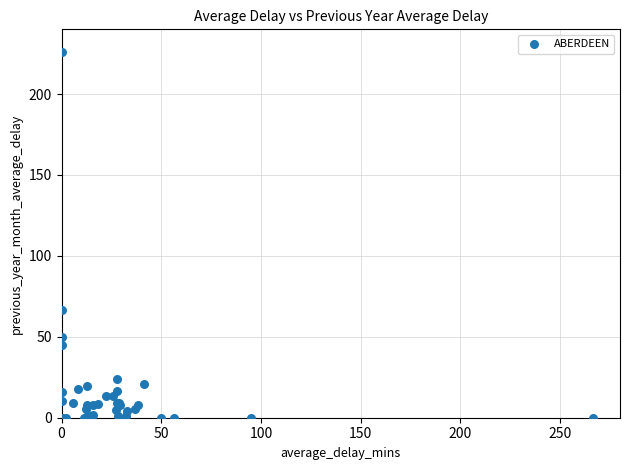

What Y value in the scatter plot is closest to 113?

66.5